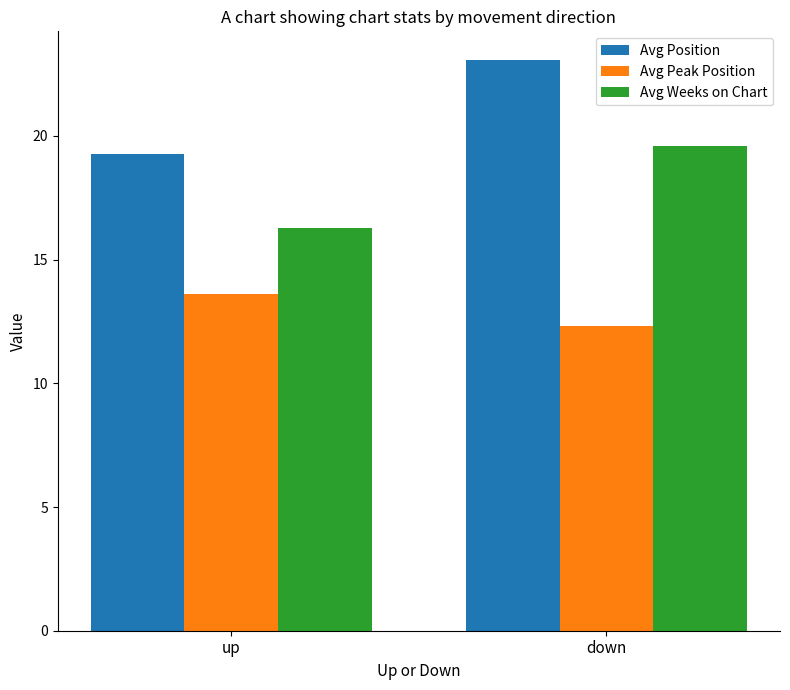

What is the spread (max minus min) of values at down?

10.8